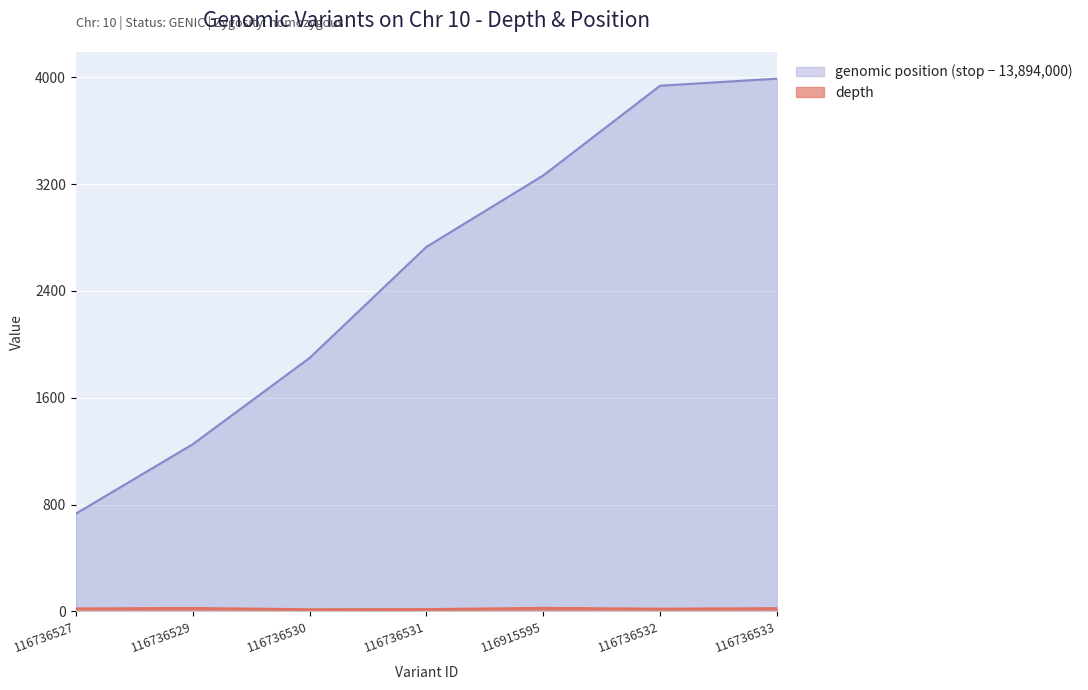

What is the spread (max minus min) of values at 116736532?

3919